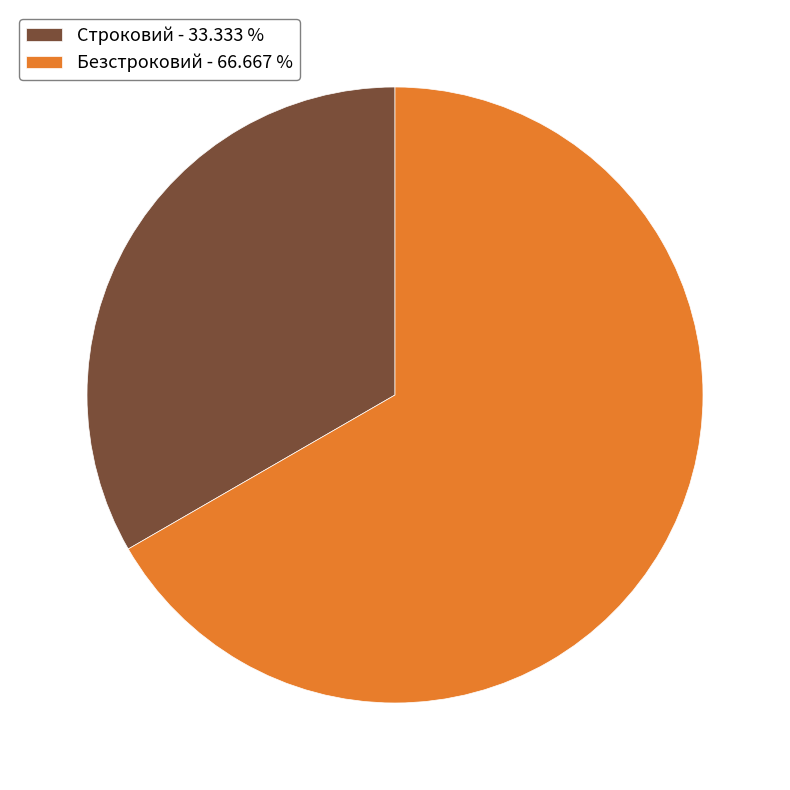

Does Безстроковий account for over 50% of the chart?

Yes